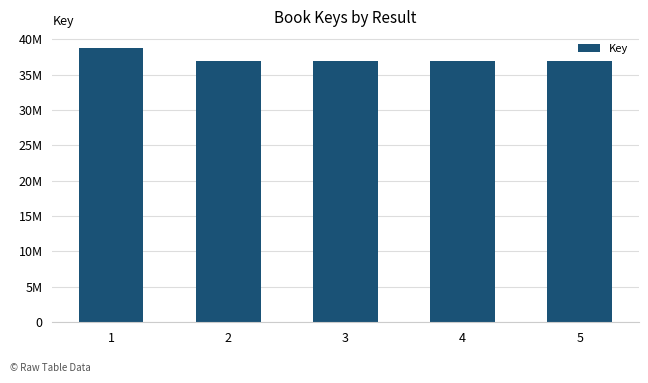

Does the chart contain any negative values?

No